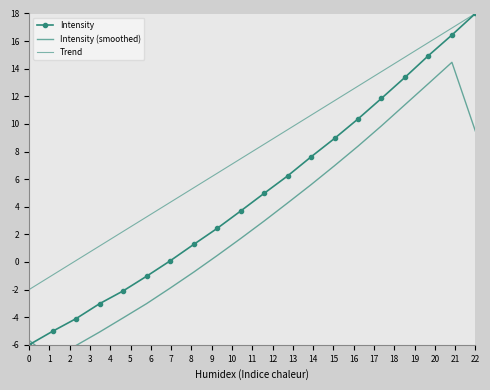

The value of Intensity (smoothed) at 9 is 2.6. True or false?

False